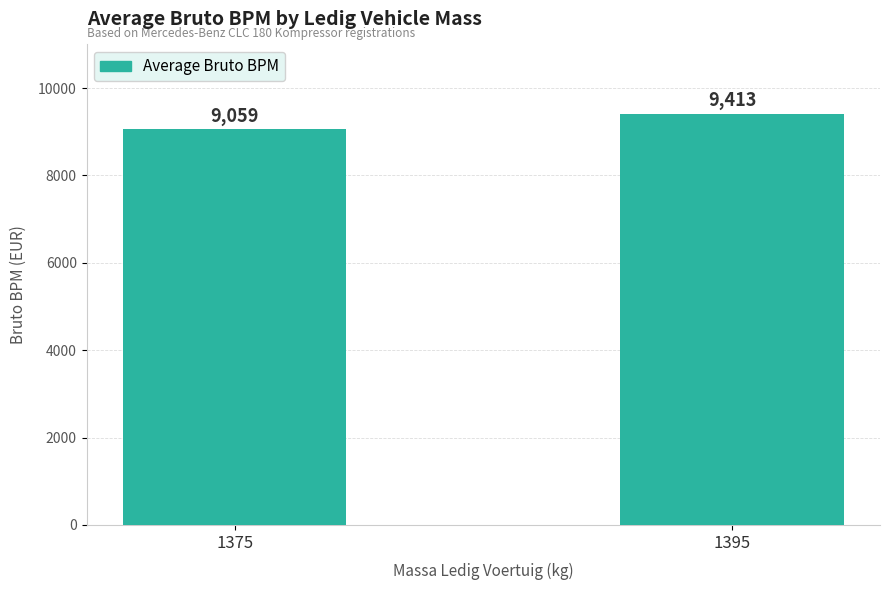

What is the difference between the values at 1395 and 1375?

354